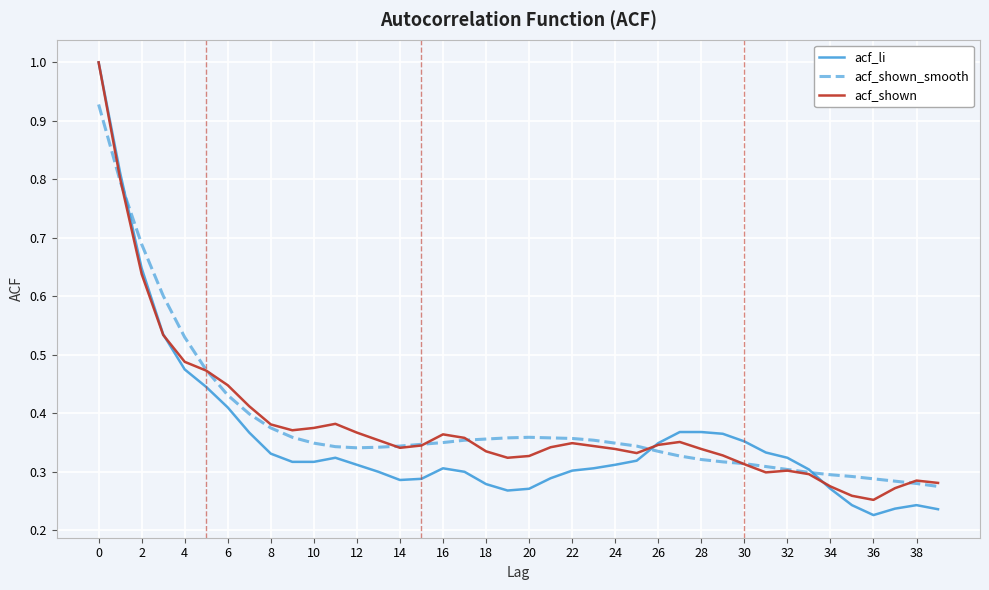

Which series has the widest spread of values?

acf_li